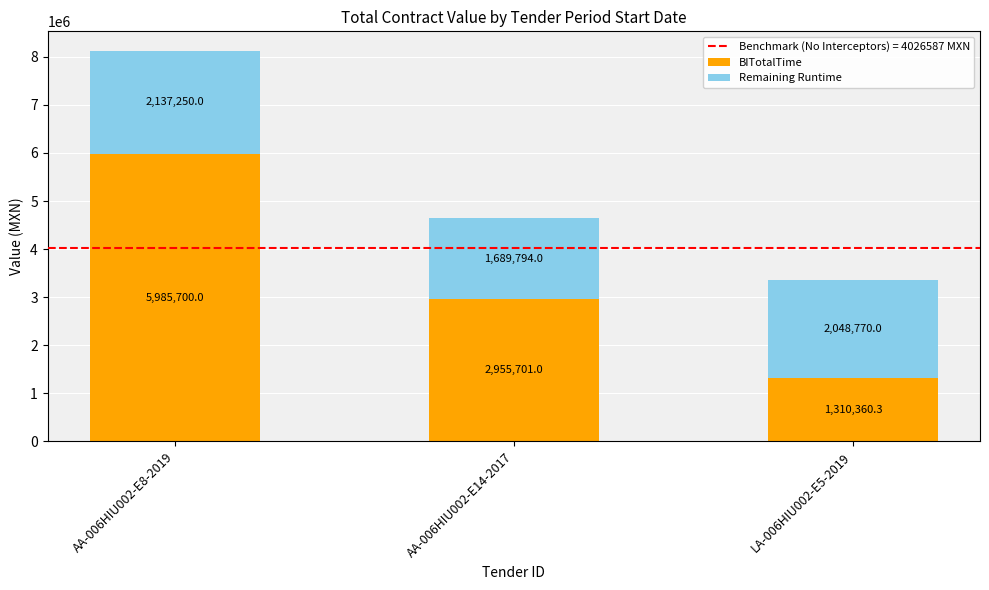

What is the sum of all BITotalTime values?

10251761.3